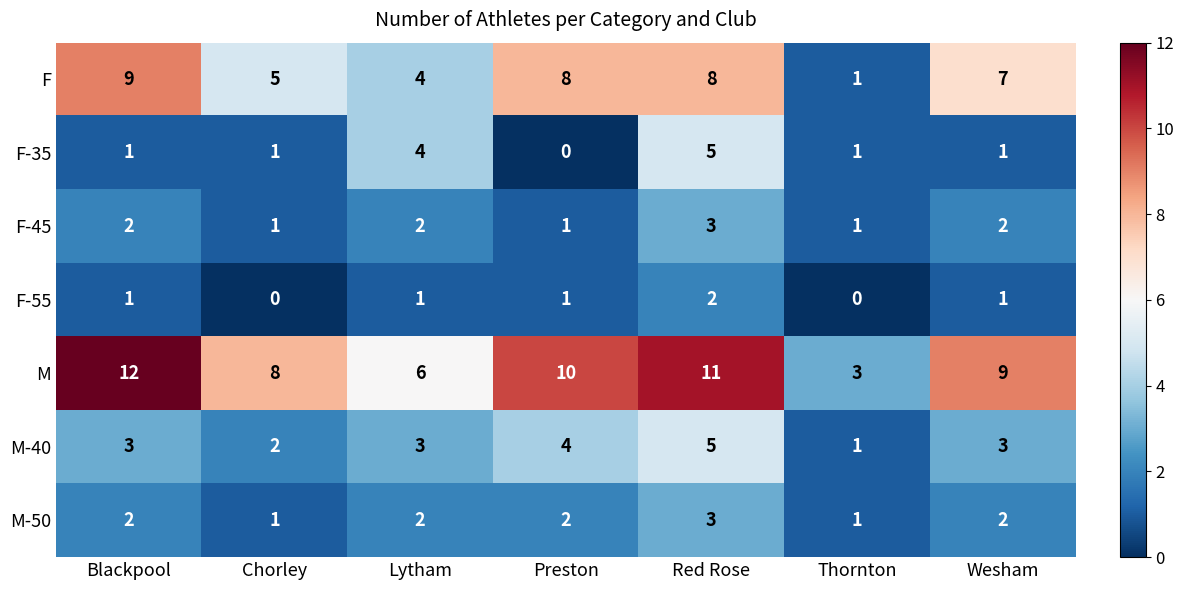

What is the spread (max minus min) of values at Blackpool?

11